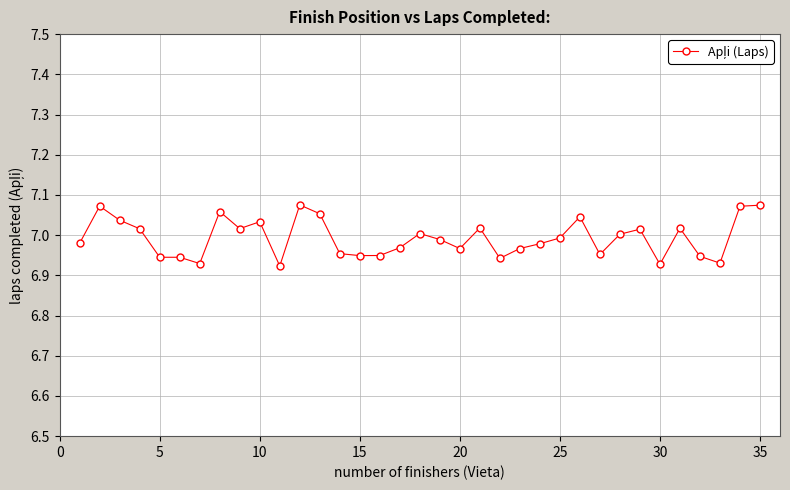

True or false: the data has more than 2 interior local peaks.

True